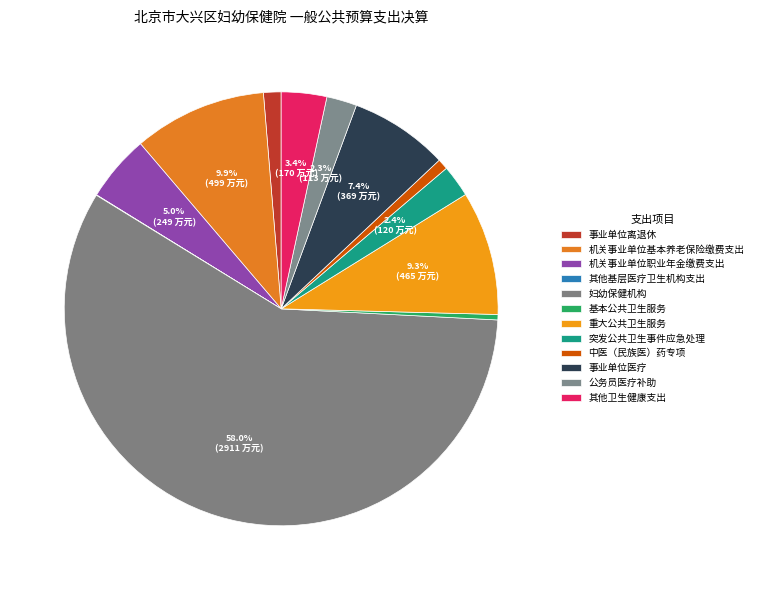

To the nearest percent, what is the difference between the largest and smallest slice percentages?

58%